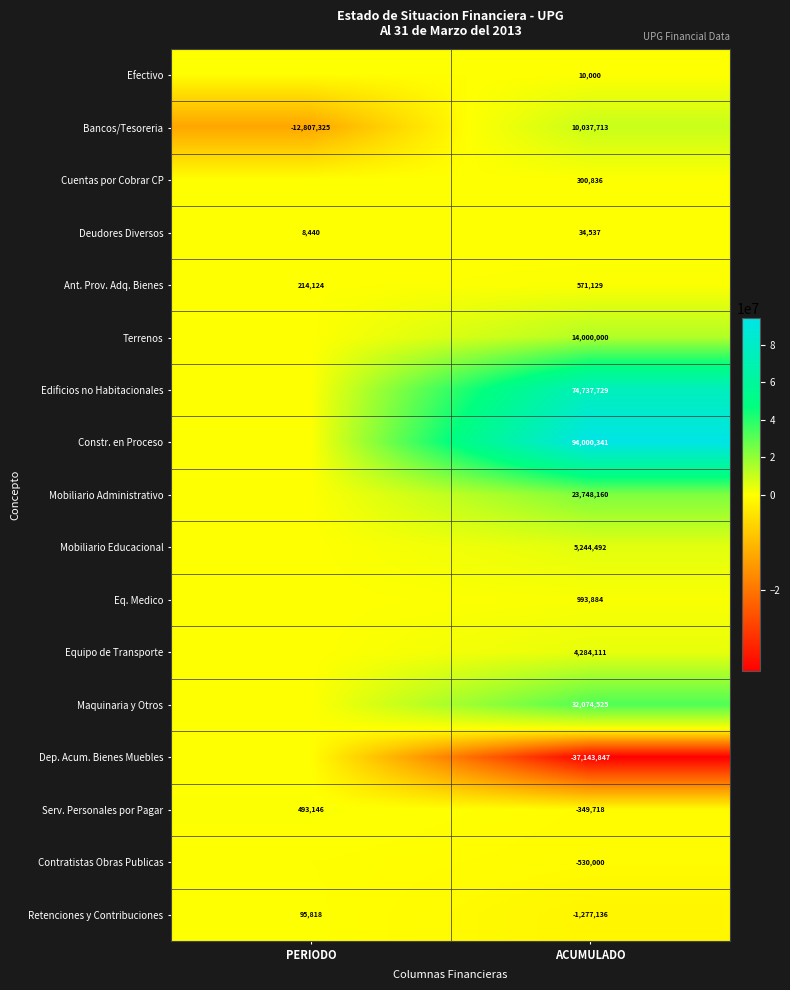

What is the spread (max minus min) of values at PERIODO?

13300471.0